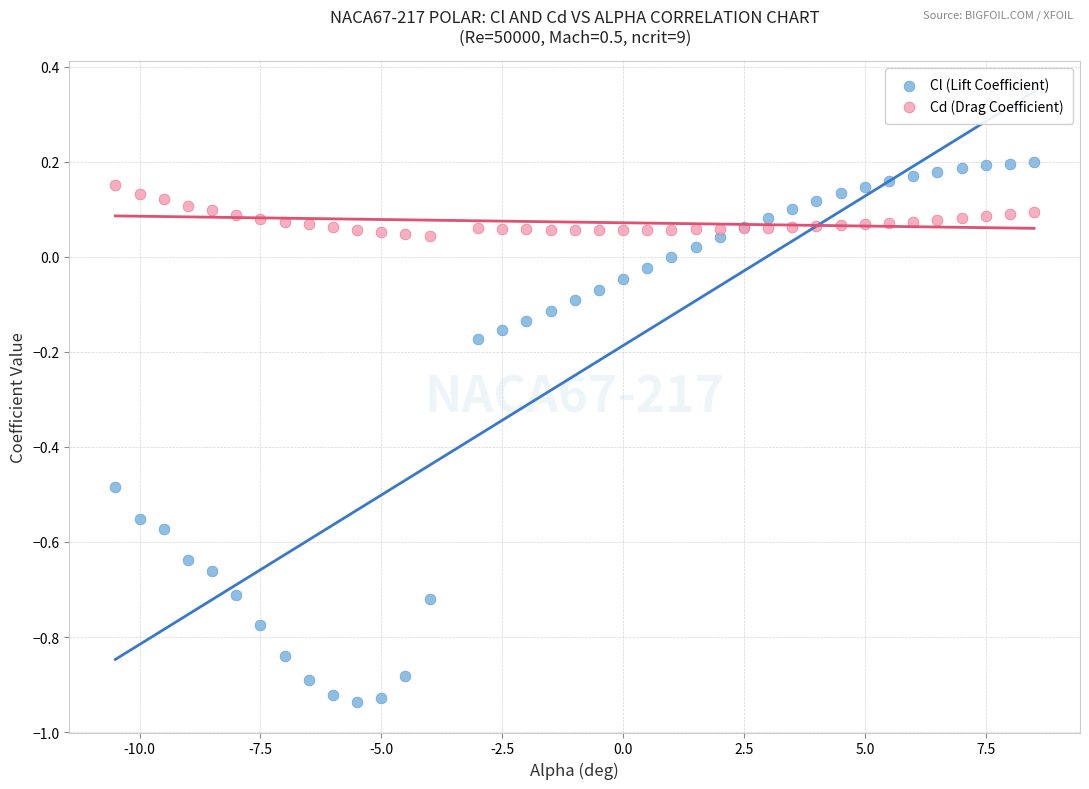

Which series has the largest Y range (max minus min)?

Cl (Lift Coefficient)